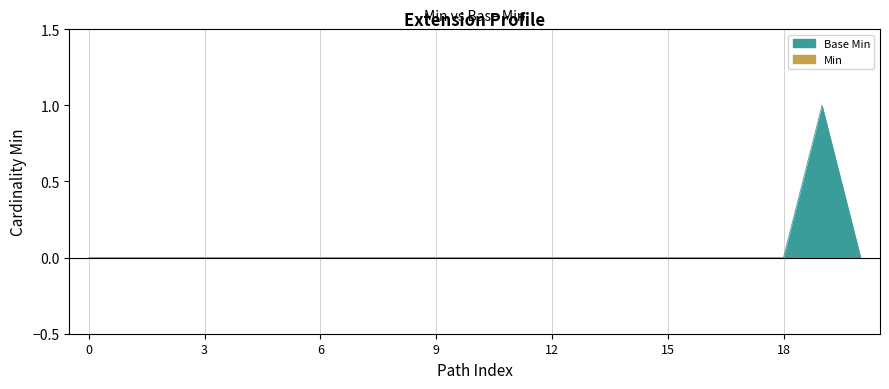

True or false: Base Min and Min cross at least once.

False